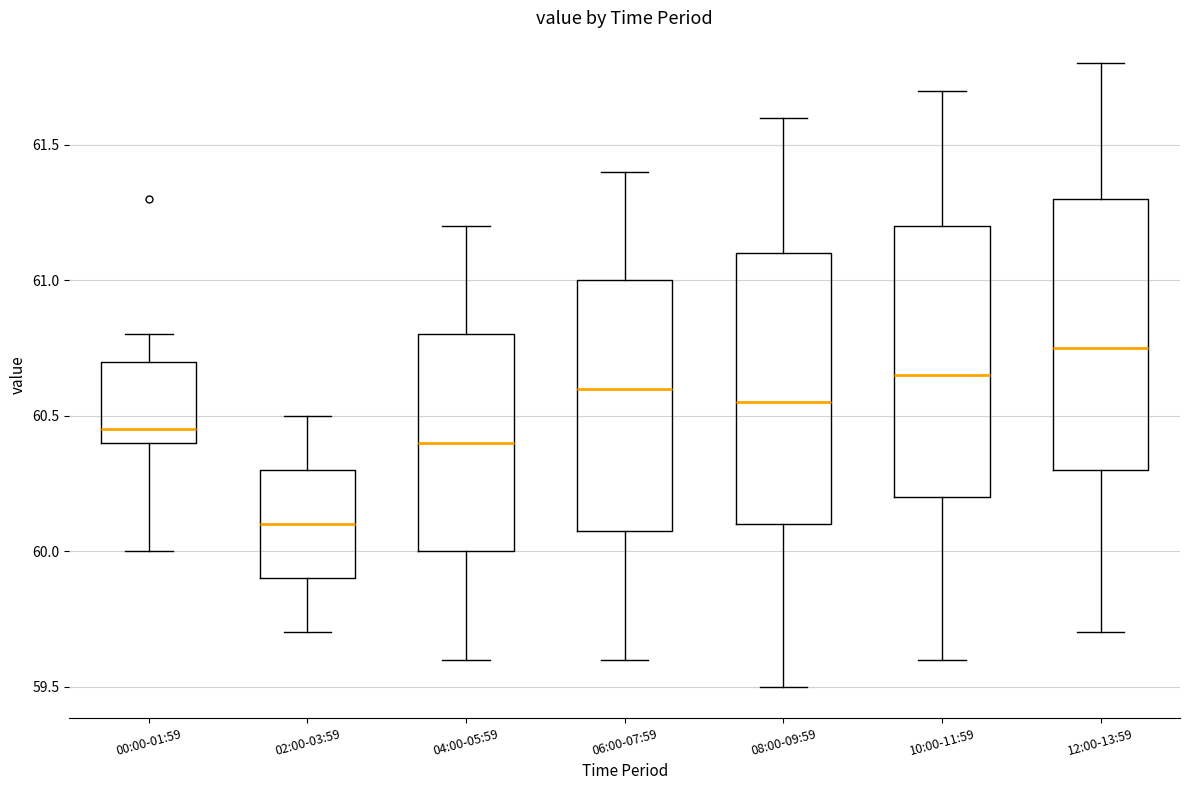

Which box has the highest median line?

12:00-13:59